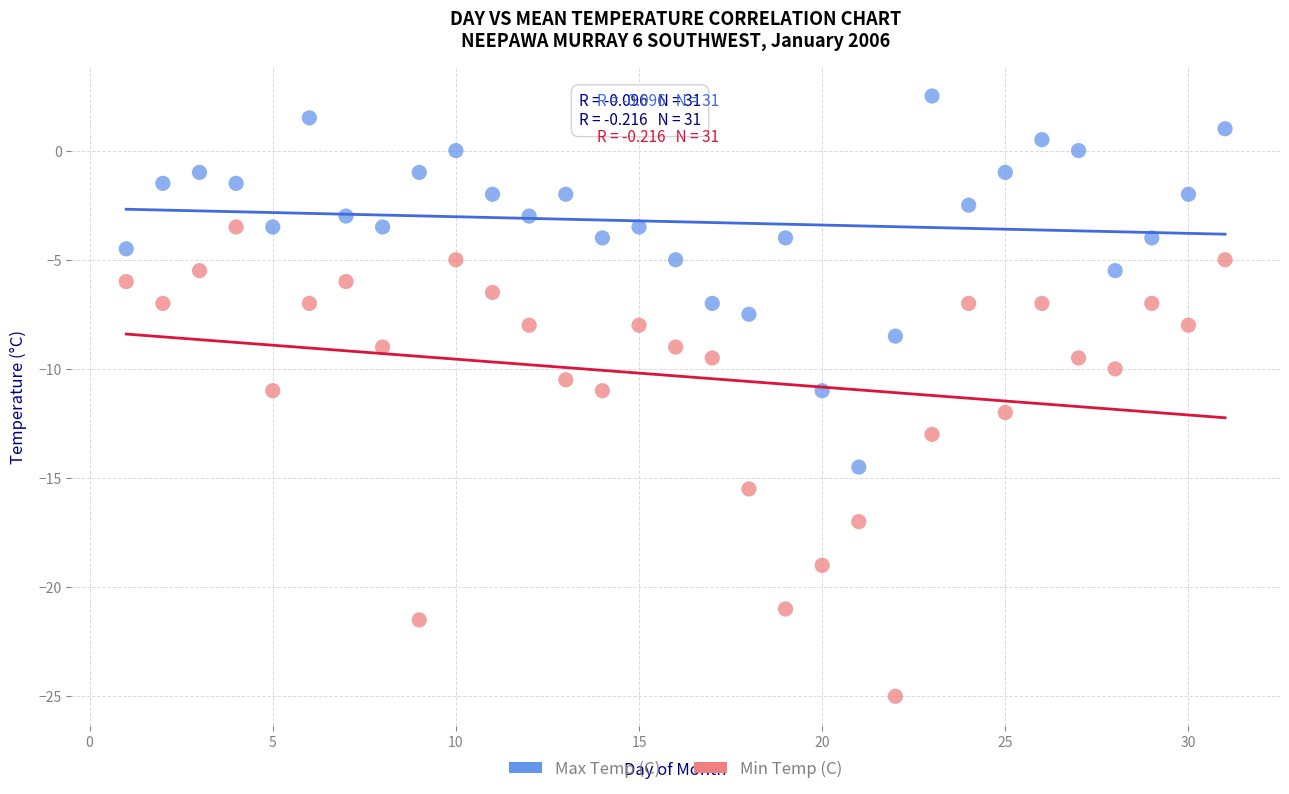

Across all data points, what is the range of X values (max minus min)?

30.0